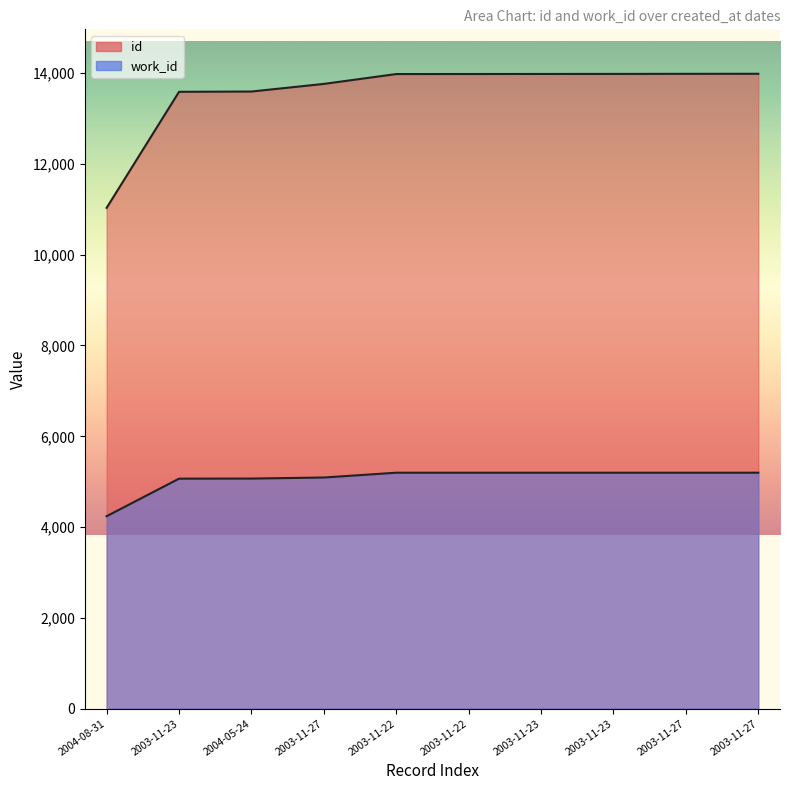

True or false: work_id and id cross at least once.

False